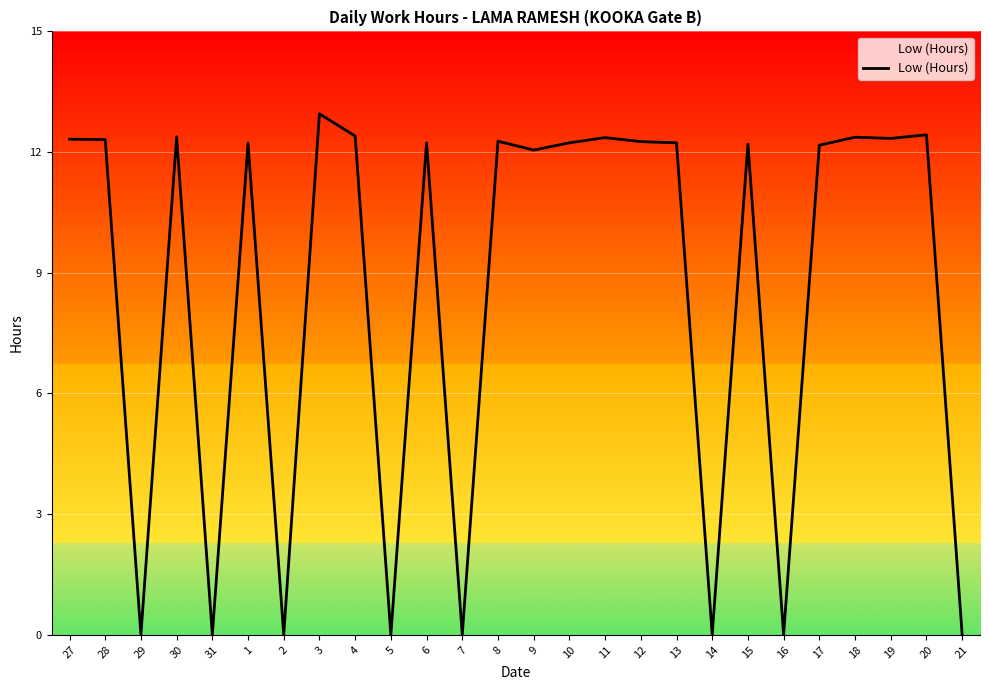

Is it true that the value at 31 is -7.3?

False